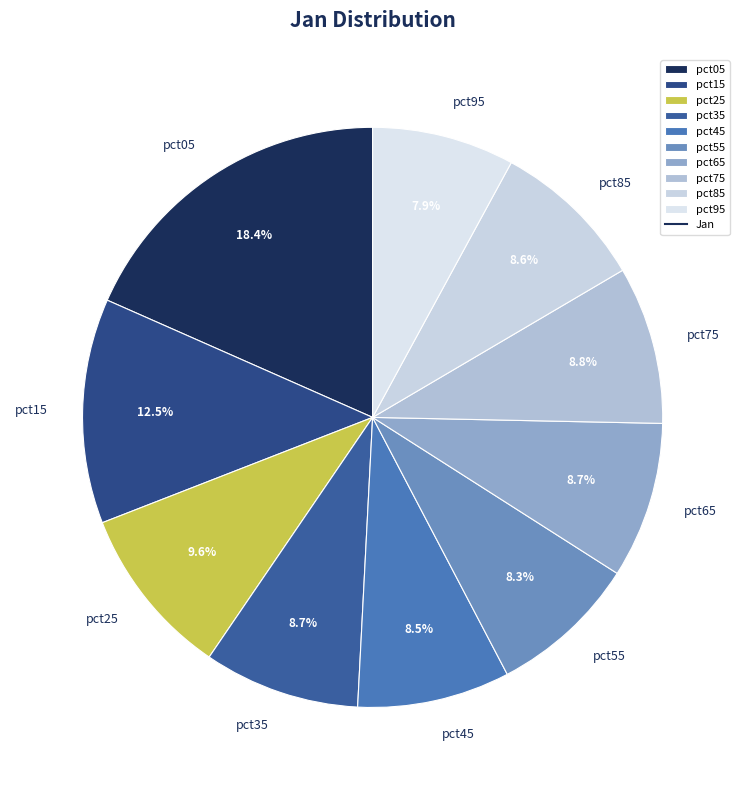

Which category has the biggest portion of the pie?

pct05